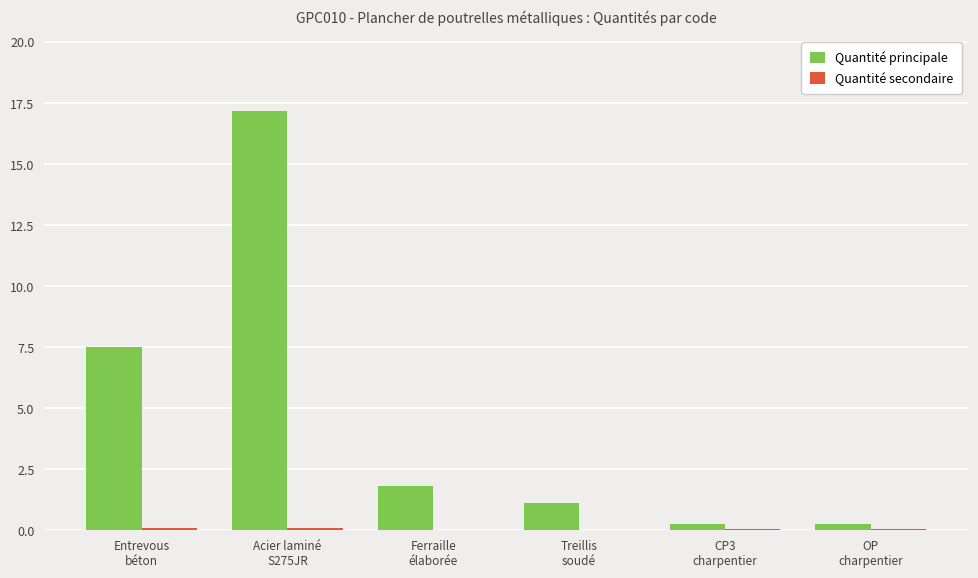

What is the highest value of the Quantité principale series?

17.2